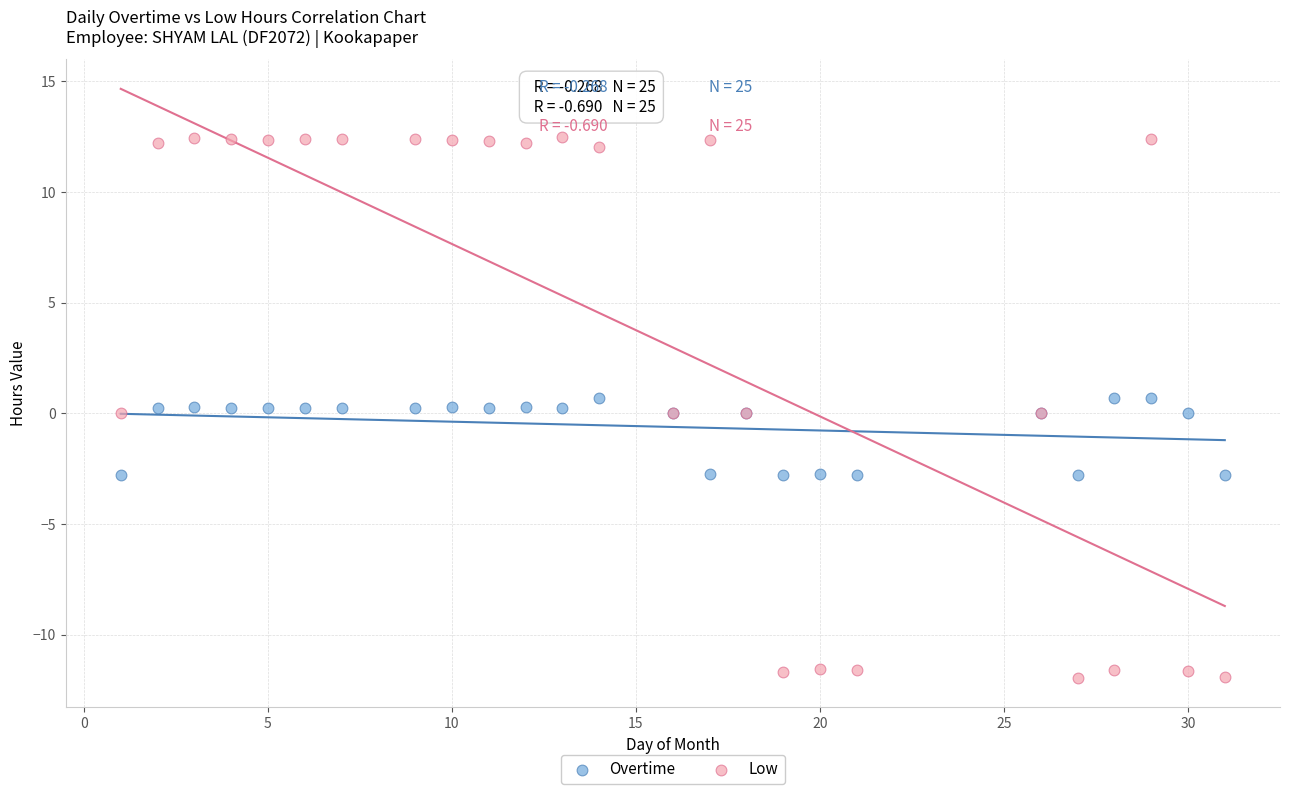

Which series contains the lowest Y value?

Low